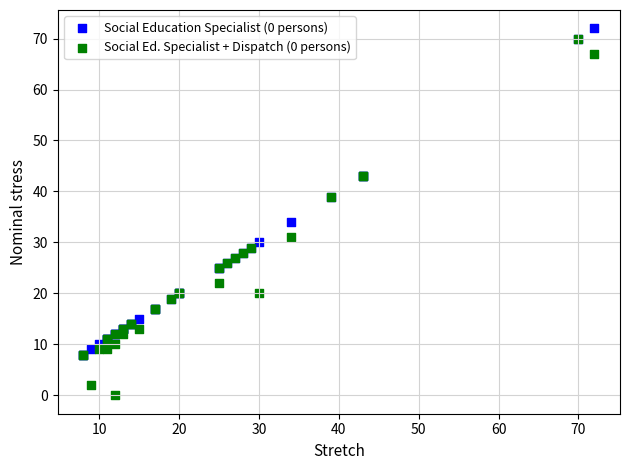

Across all series, what Y value is closest to 36?

34